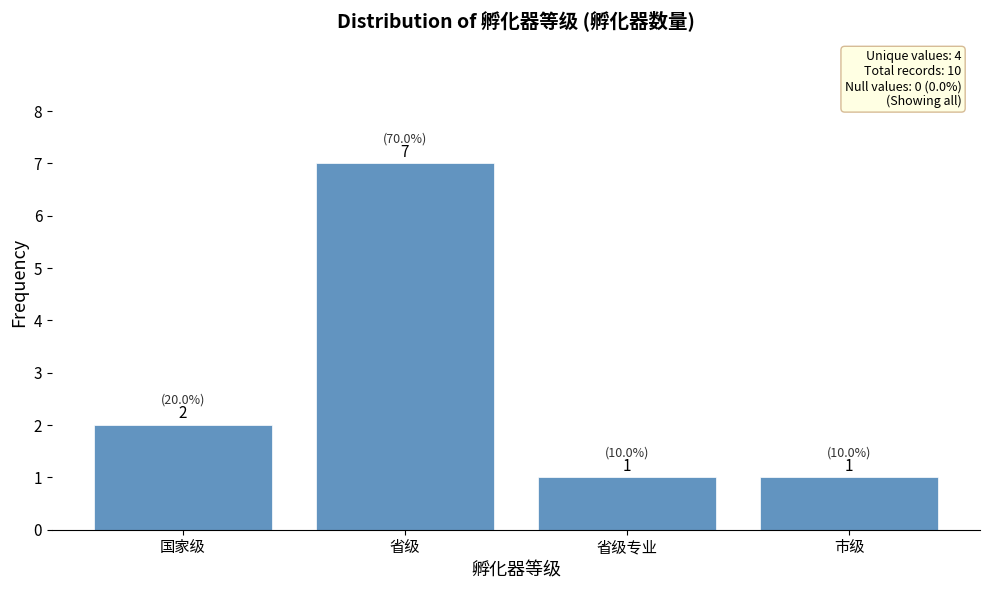

What is the sum of the values at 国家级 and 市级?

3